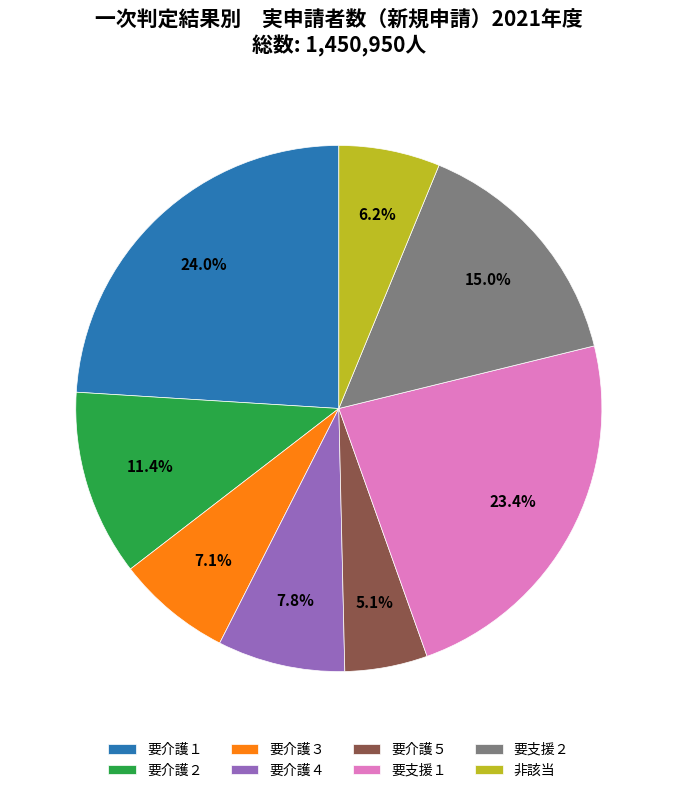

Combined, do 要支援２ and 要介護３ account for over 50%?

No